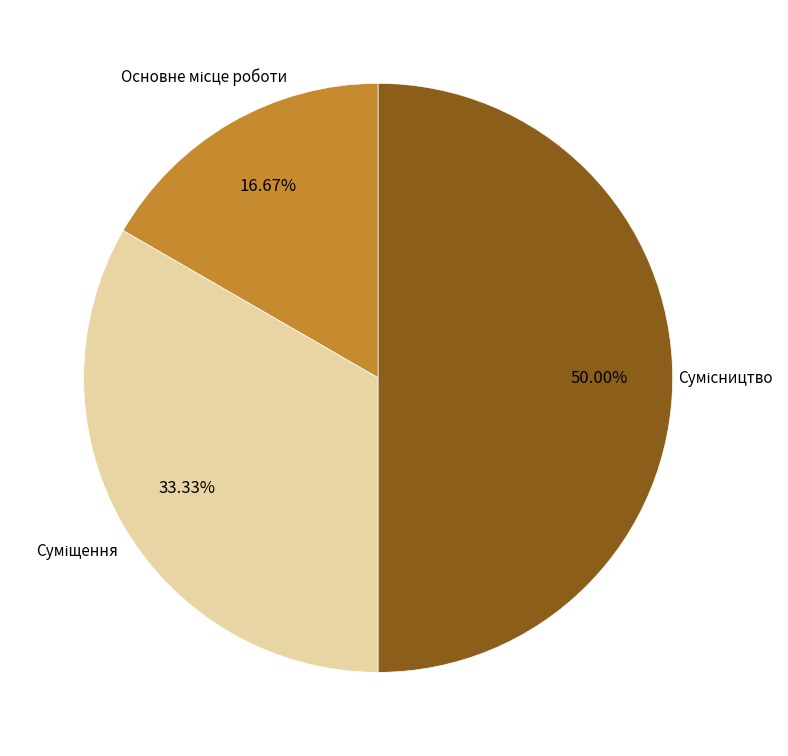

Rank the categories by value from lowest to highest.

Основне місце роботи, Суміщення, Сумісництво